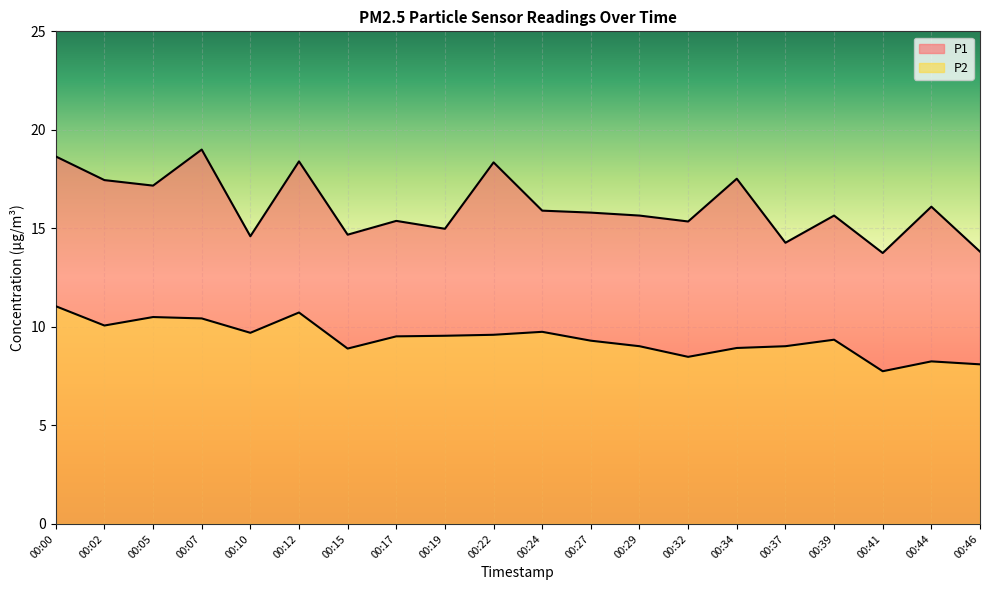

What is the difference between the maximum and minimum values in the P2 series?

3.3